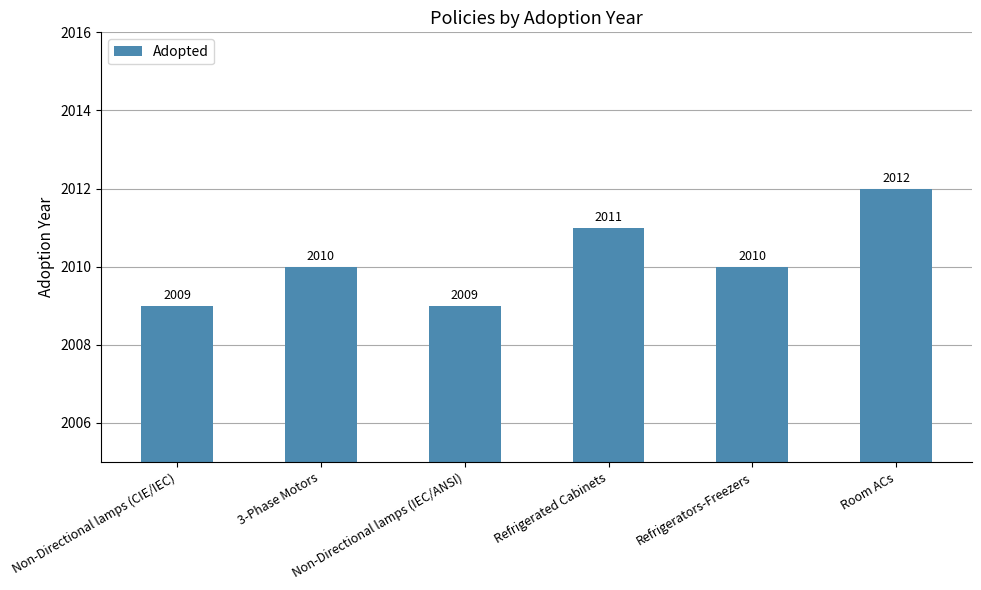

Which category has the highest value across all series?

Room ACs